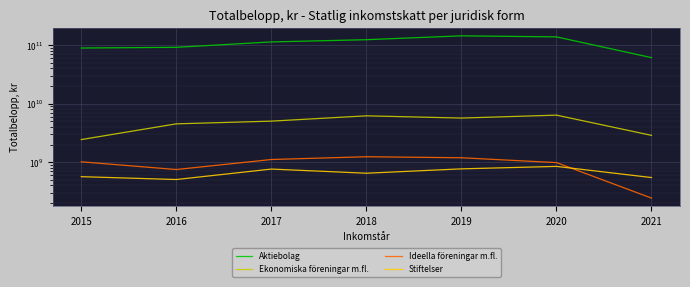

True or false: Ekonomiska föreningar m.fl. and Aktiebolag cross at least once.

False